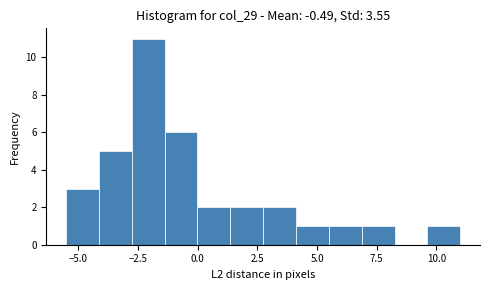

Read against the x-axis, roughly where is the centre of the tallest bar?

-2.0